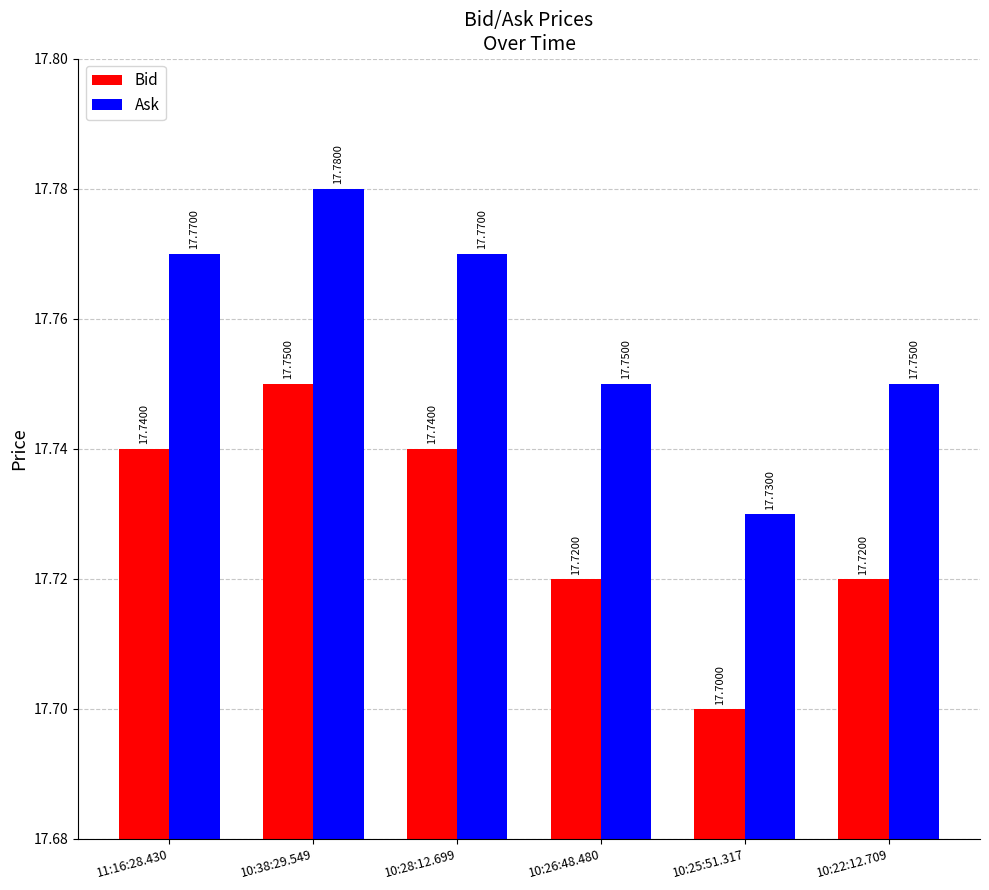

What is the sum of the Ask values at 11:16:28.430 and 10:26:48.480?

35.5